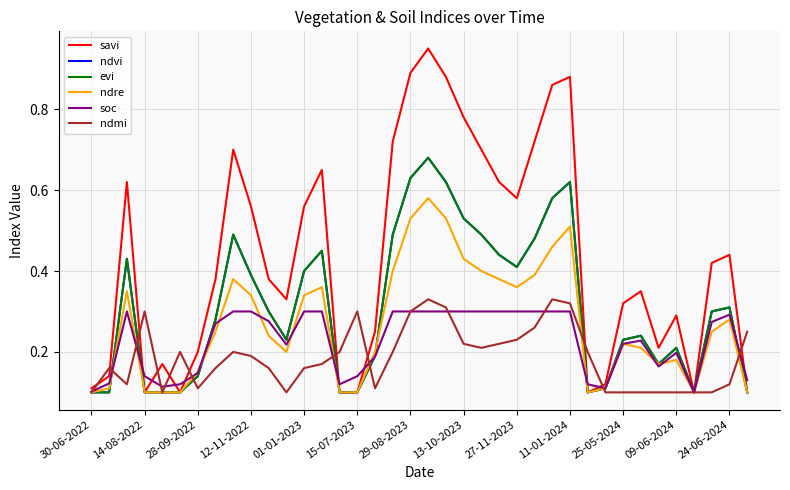

What is the label of the 1st point from the left?

30-06-2022